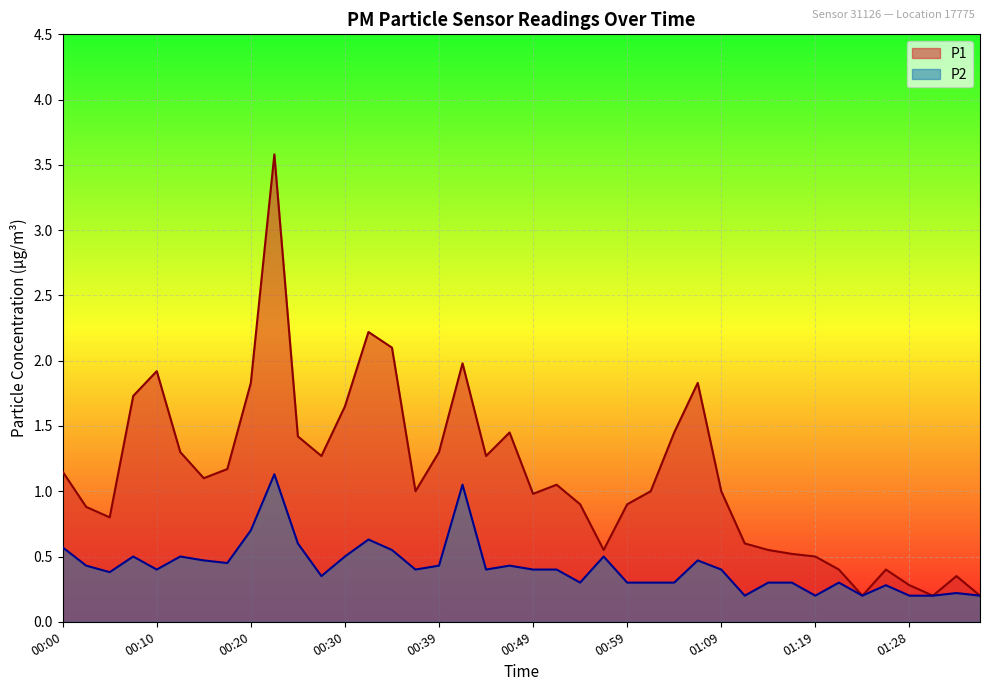

True or false: P1 and P2 cross at least once.

False